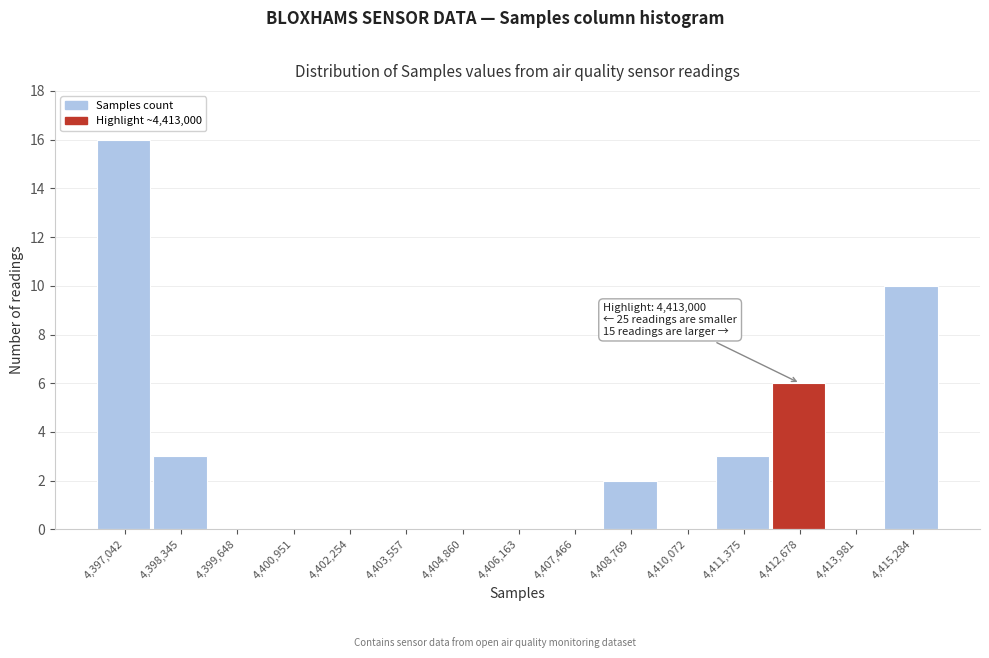

Reading left to right, list all the values displayed in this chart.

4,397,042=16	4,398,345=3	4,399,648=0	4,400,951=0	4,402,254=0	4,403,557=0	4,404,860=0	4,406,163=0	4,407,466=0	4,408,769=2	4,410,072=0	4,411,375=3	4,412,678=6	4,413,981=0	4,415,284=10